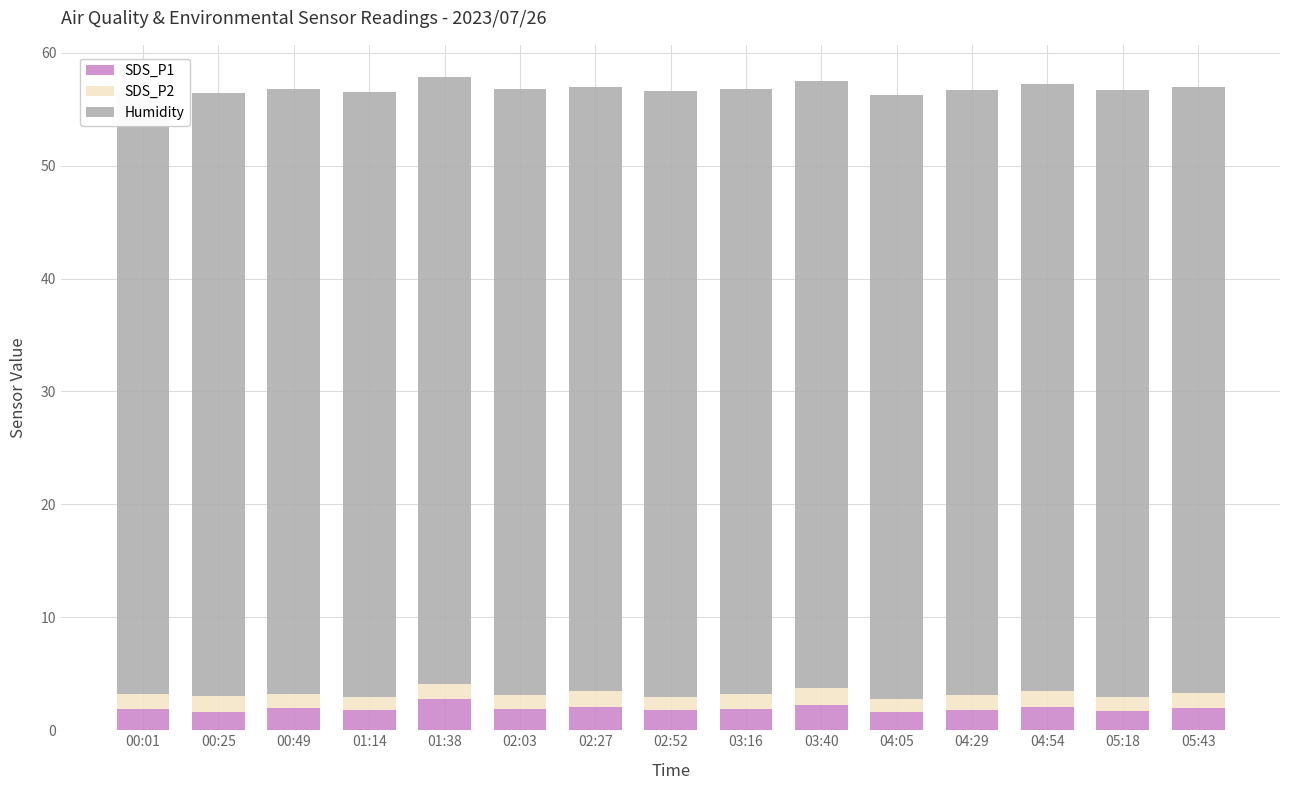

Are the bars horizontal?

No